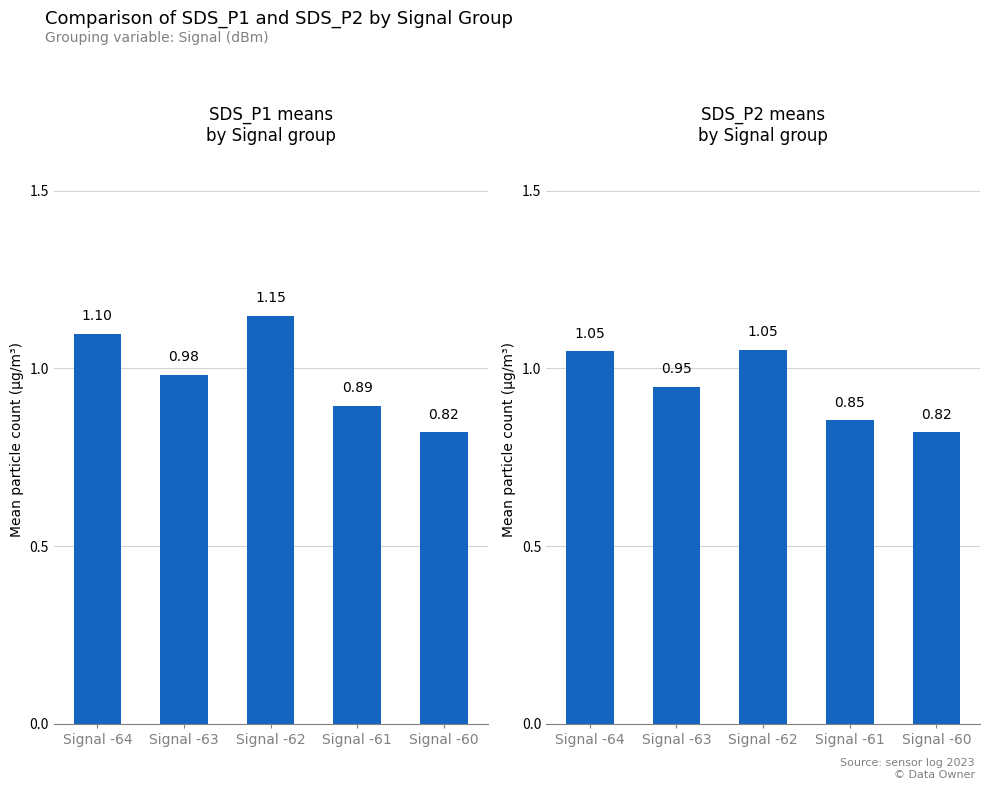

What is the difference between the maximum and minimum values in the SDS_P2 means
by Signal group series?

0.2